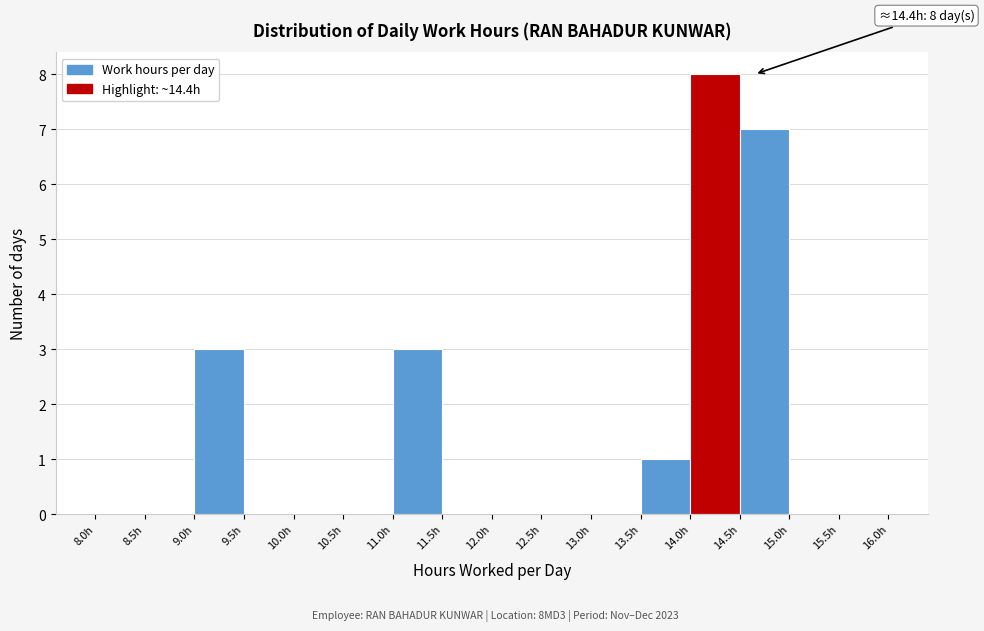

Over which range of the x-axis is the bar tallest?

14.0 to 14.5